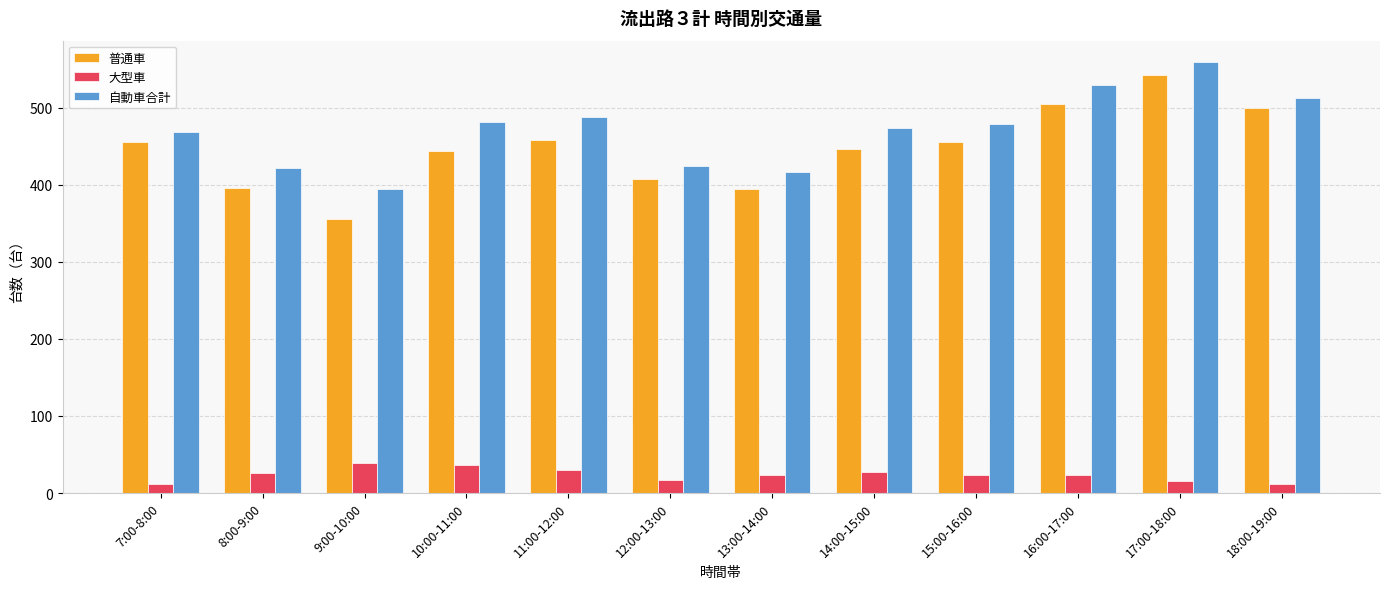

What position from the right is 14:00-15:00?

5